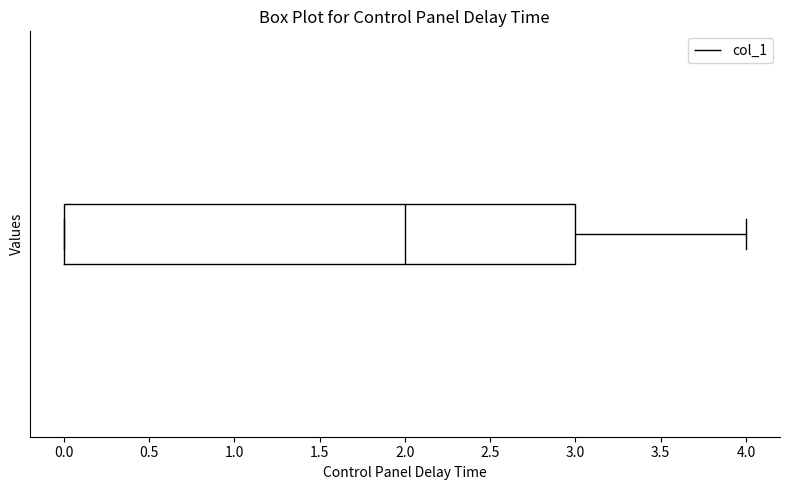

Transcribe this box plot: give where the median line is, the range the box spans, and where the two whiskers end, as read against the x-axis. The values are not printed on the chart, so give them approximately, as read against the axis.

median 2, box 0 to 3, whiskers 0 to 4